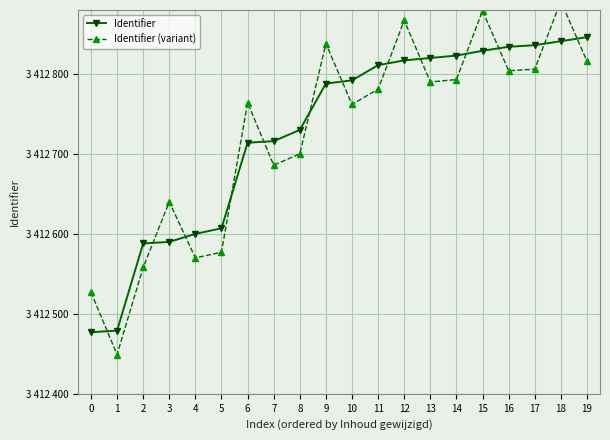

At which label does Identifier (variant) reach its peak?

18